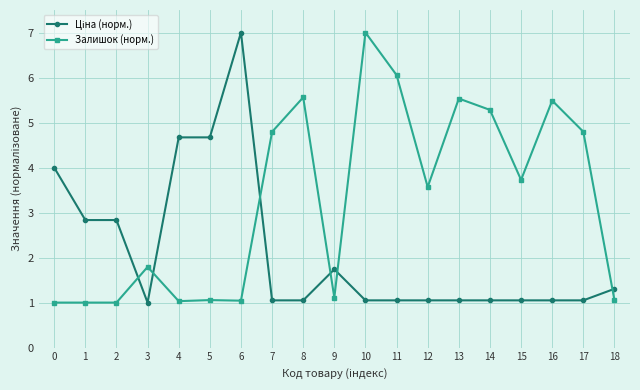

At which label does Залишок (норм.) first exceed 3?

7